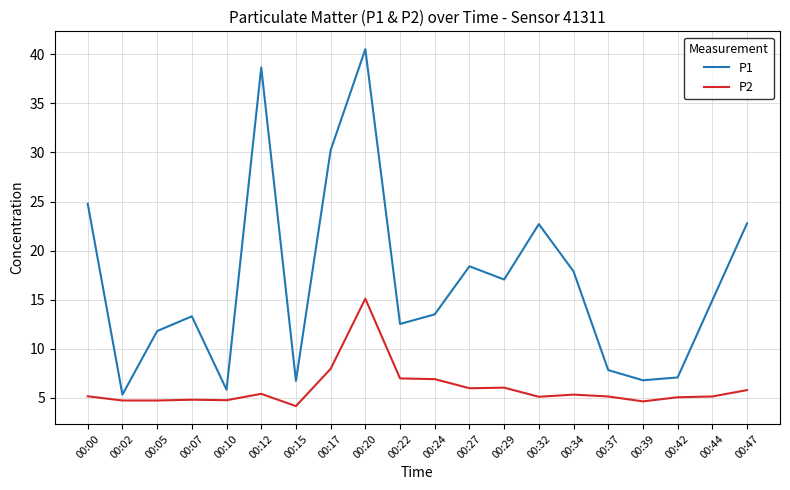

Which series has the largest total across all categories?

P1